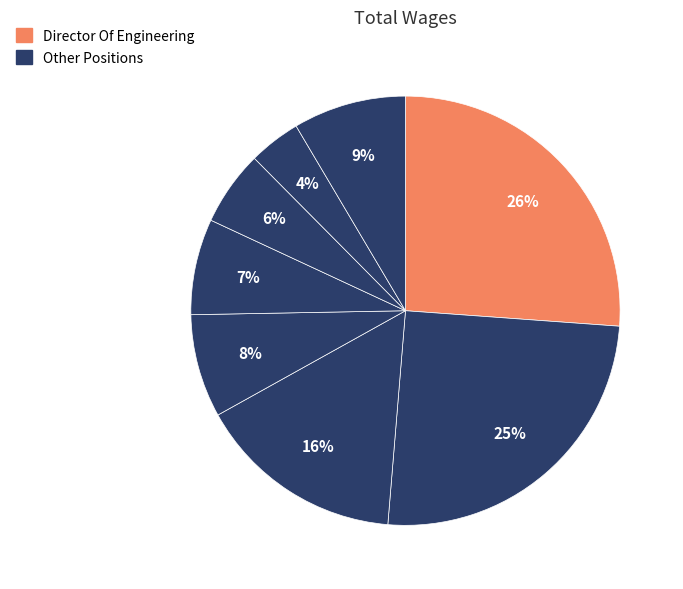

Count the number of slices in the pie.

8